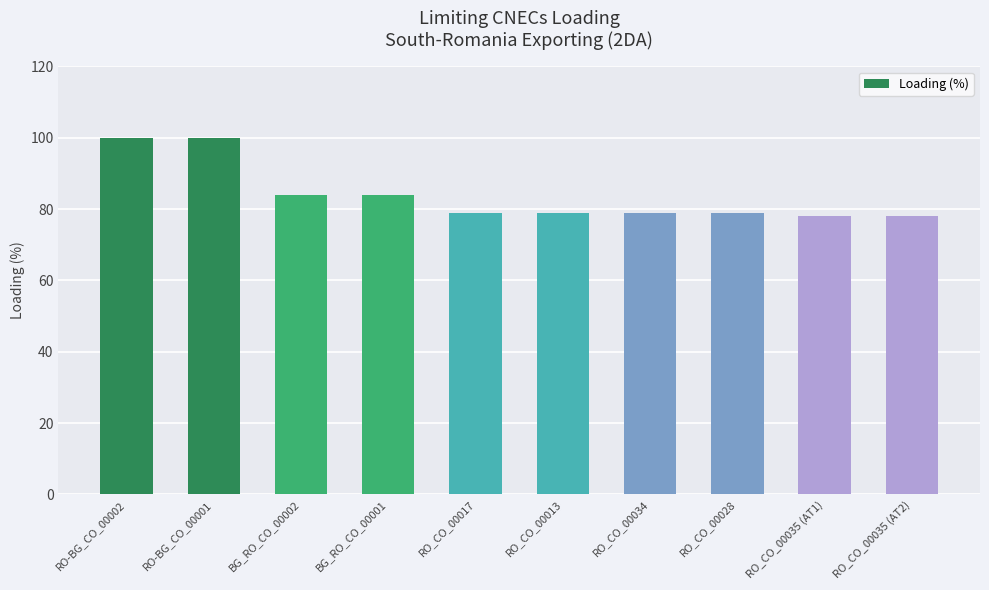

What position from the right is BG_RO_CO_00002?

8